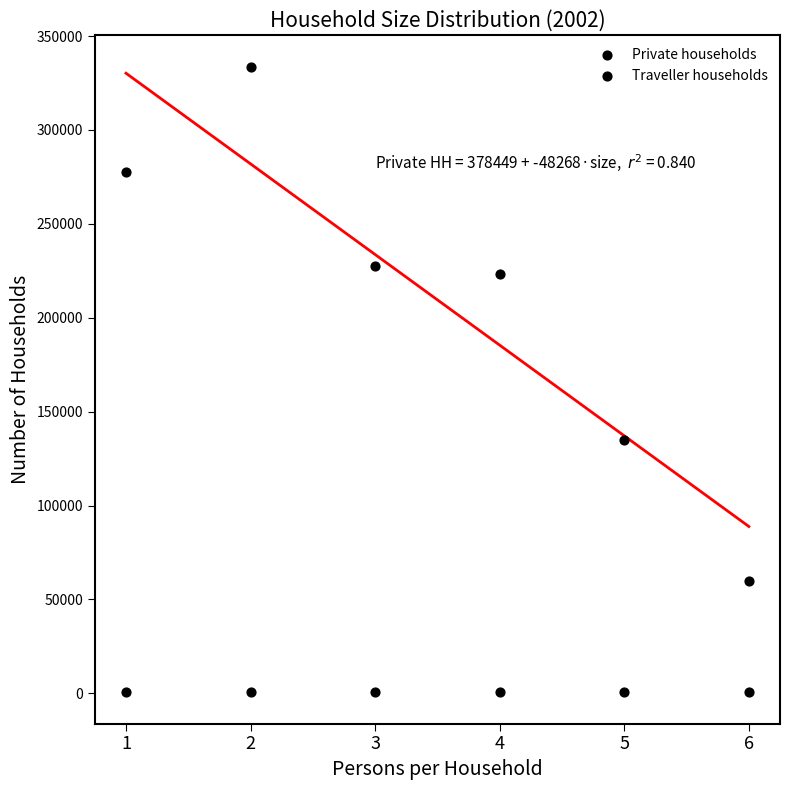

How many data points are displayed?

12